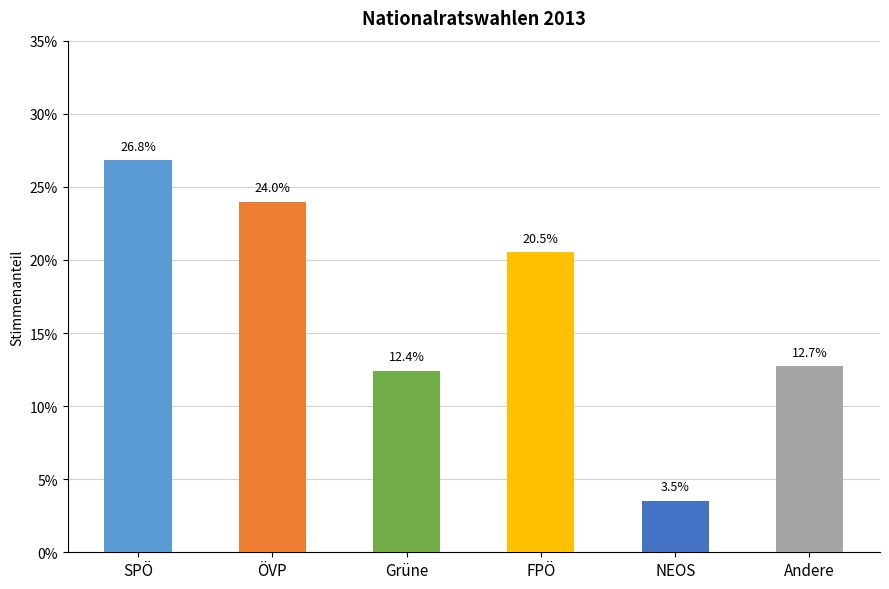

Are the bars horizontal?

No